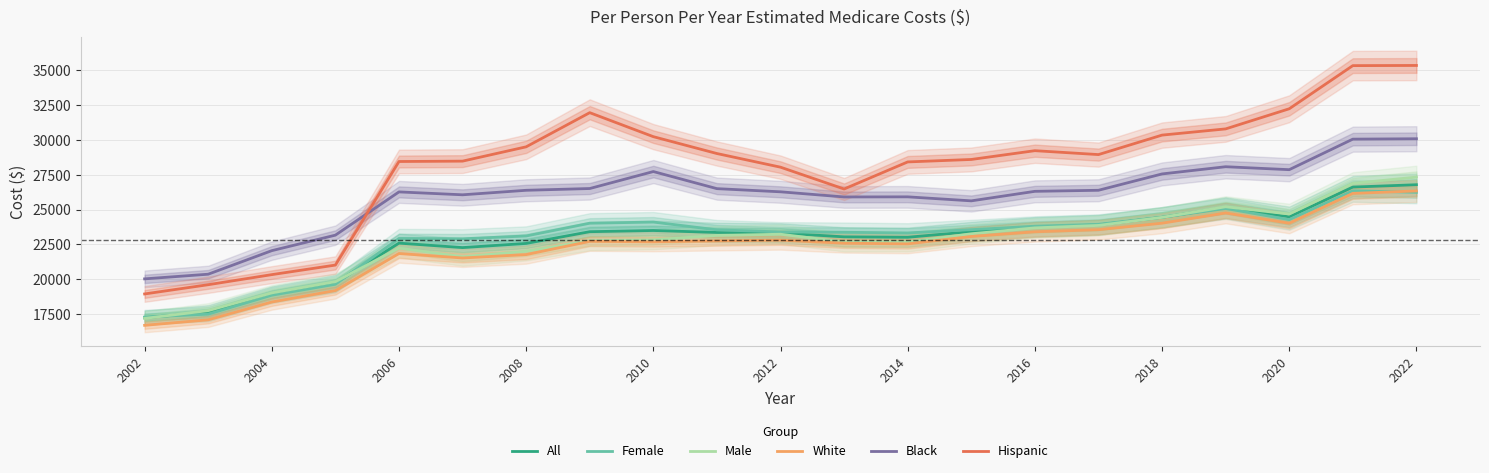

What is the lowest value of the White series?

16682